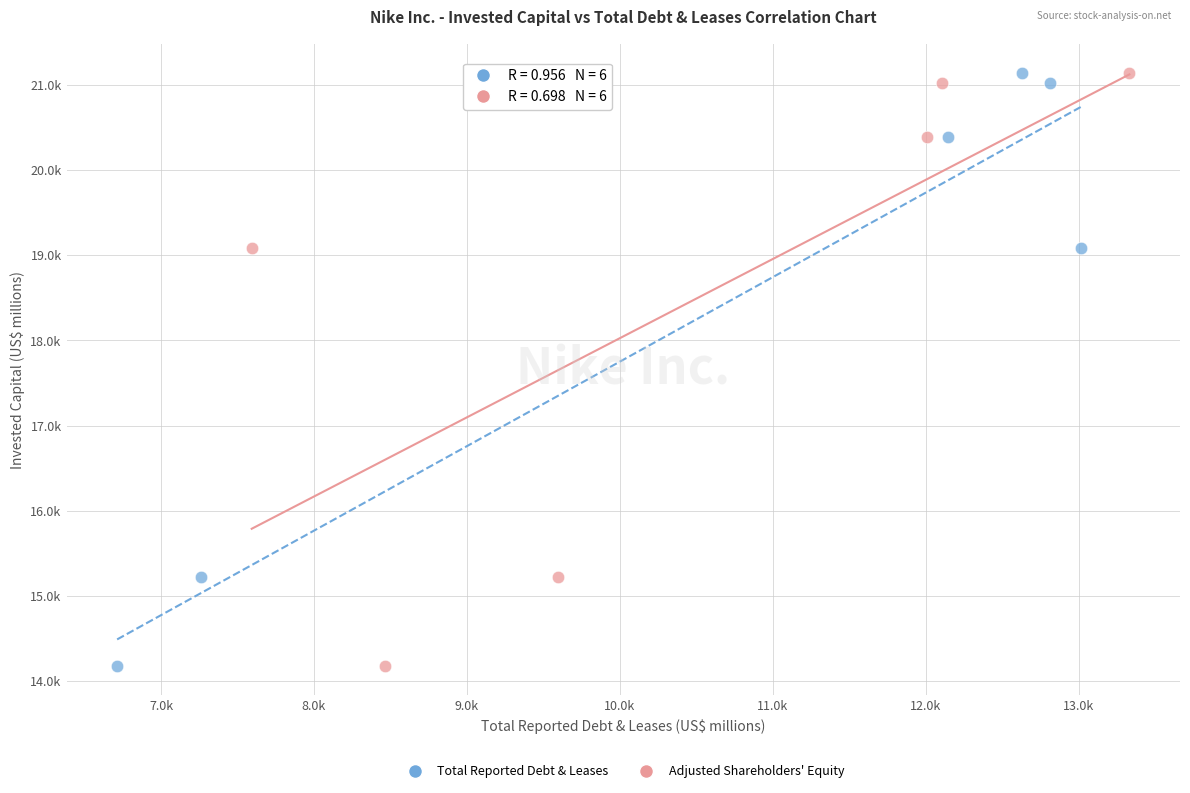

What are all the series names shown in the legend?

Total Reported Debt & Leases, Adjusted Shareholders' Equity